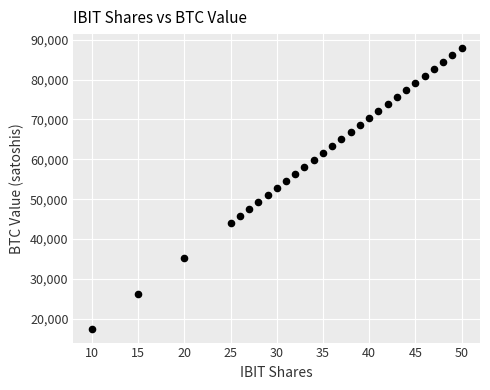

What is the range of Y values (max minus min)?

70314.0